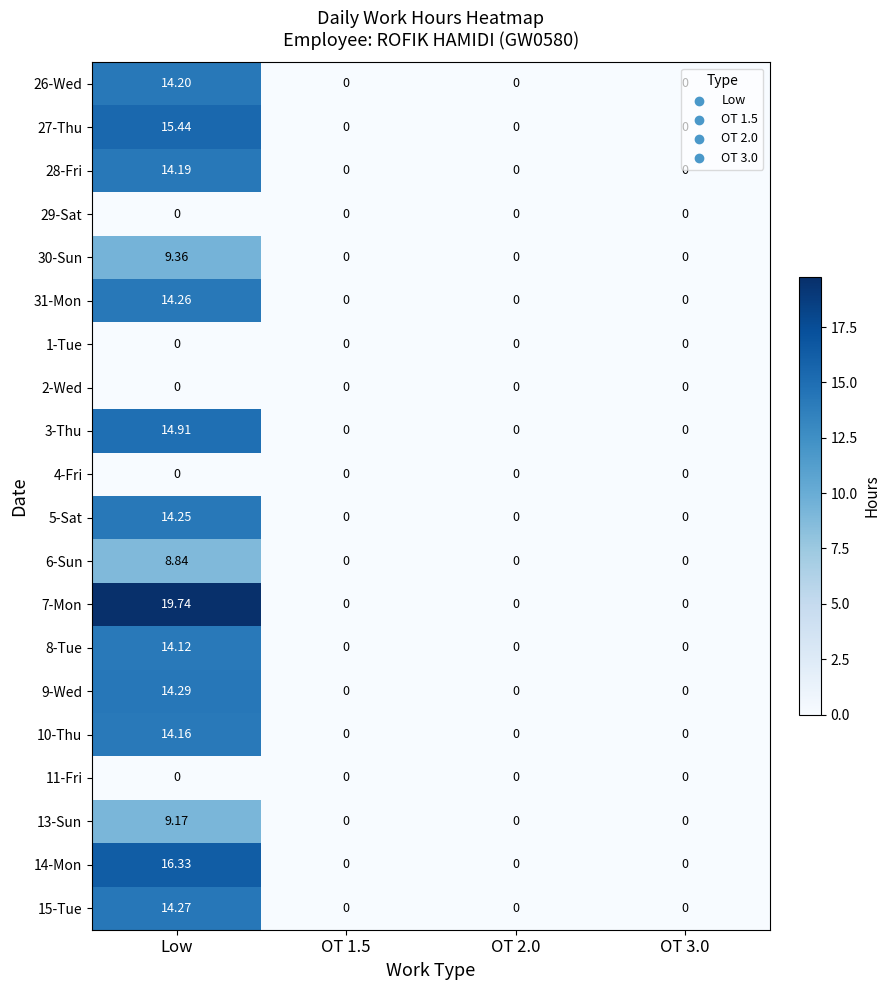

At how many categories does at least one series exceed 13?

1